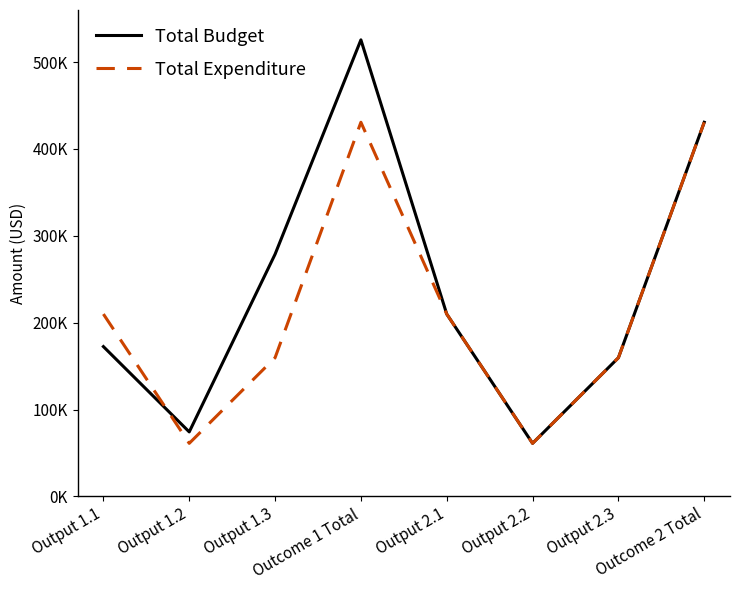

At which category is the sum across all series the highest?

Outcome 1 Total